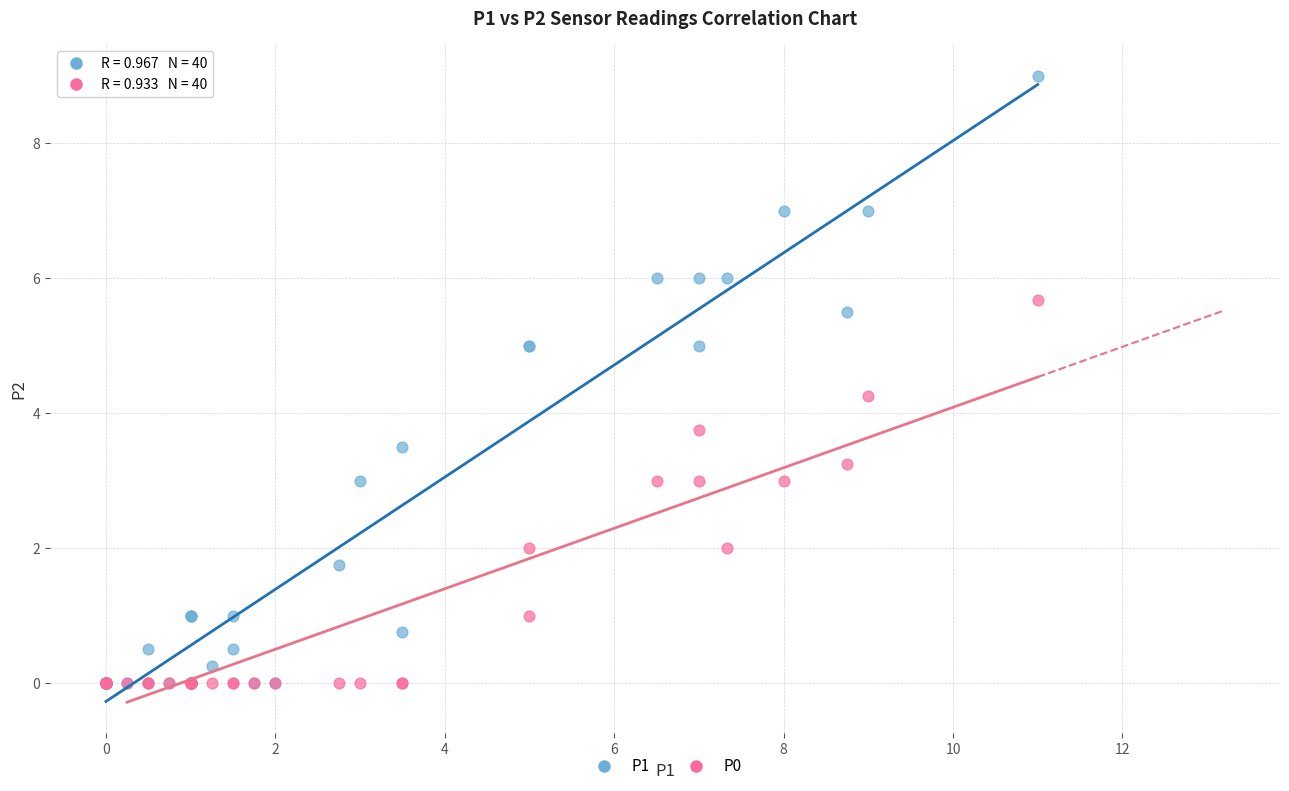

Which series contains the highest Y value?

P1